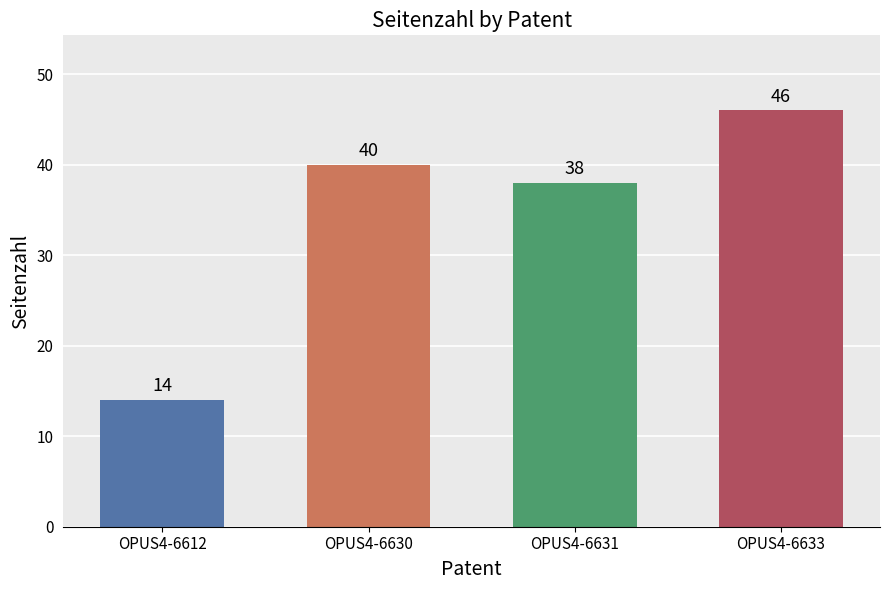

Reading left to right, what are all the values shown in this chart?

14	40	38	46